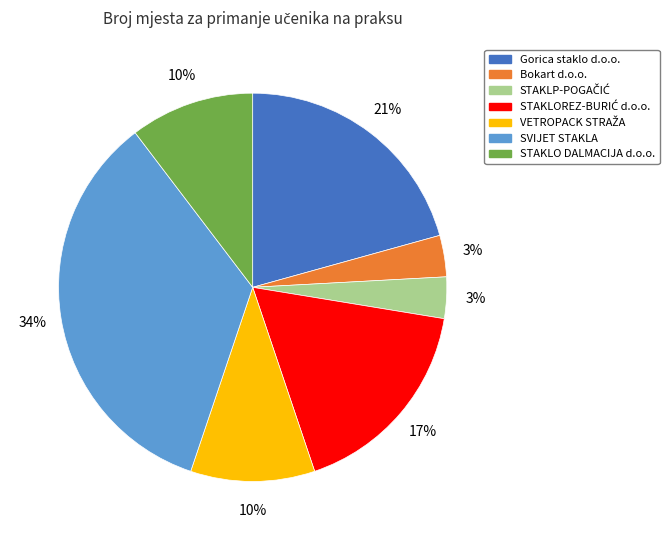

Is it true that Bokart d.o.o. is 3% of the pie?

True